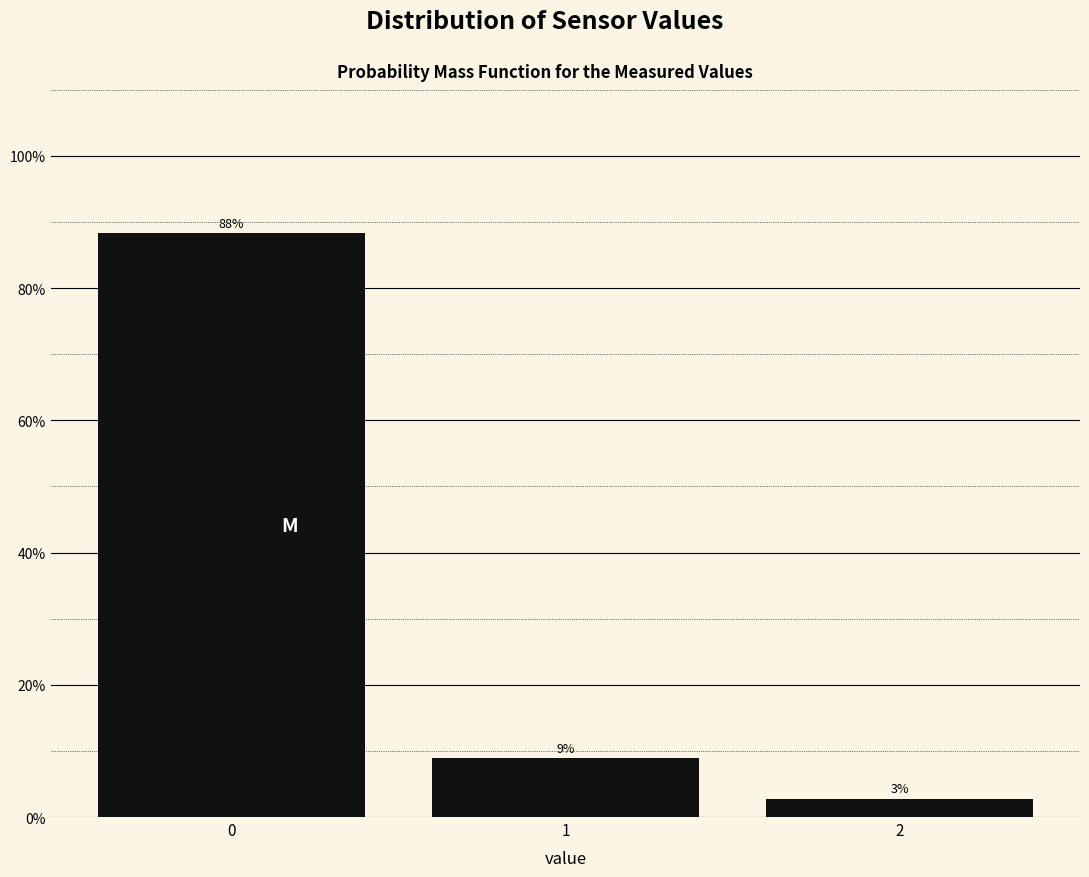

How many bars are there in total?

3